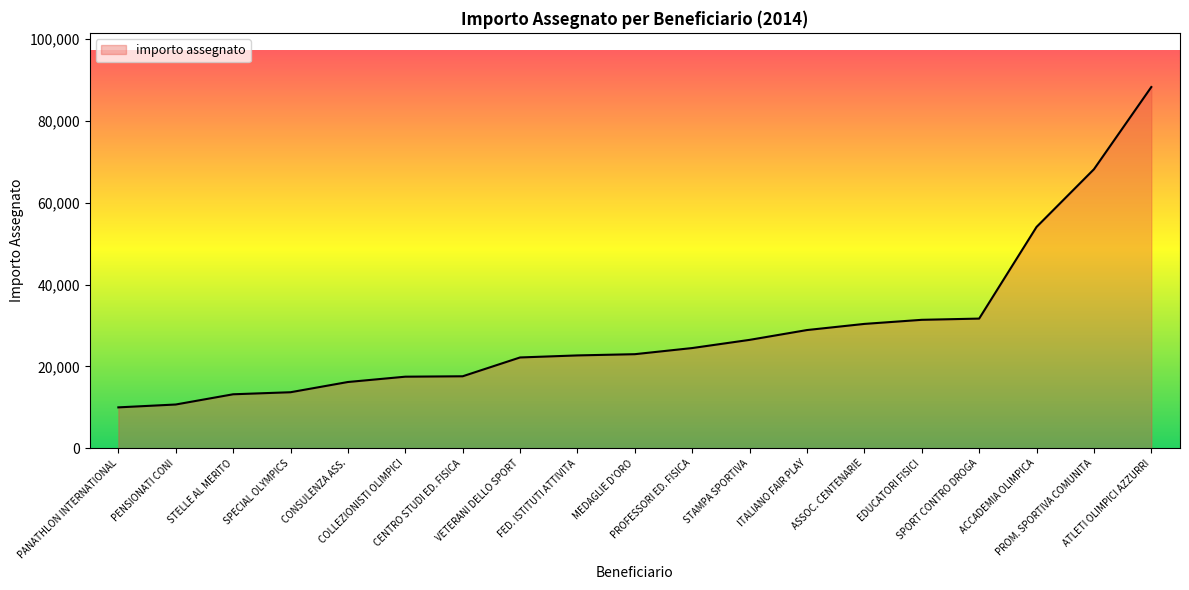

How many lines are shown in the chart?

1